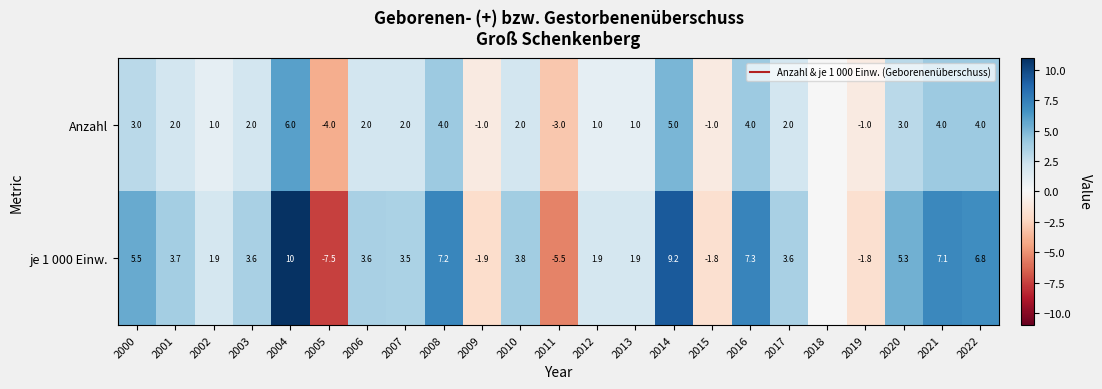

Which series has the largest total across all categories?

je 1 000 Einw.